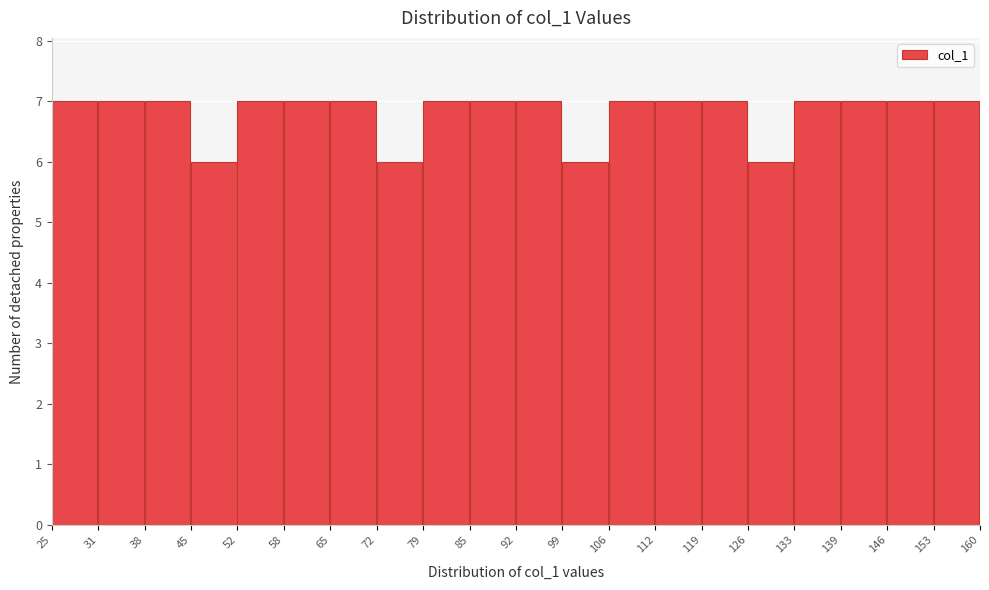

Reading left to right, transcribe this chart: for each bar, give the range it covers on the x-axis and its height. The values are not printed on the chart, so give them approximately, as read against the axis.

25 to 31: 7
31 to 38: 7
38 to 45: 7
45 to 52: 6
52 to 58: 7
58 to 65: 7
65 to 72: 7
72 to 79: 6
79 to 85: 7
85 to 92: 7
92 to 99: 7
99 to 106: 6
106 to 112: 7
112 to 119: 7
119 to 126: 7
126 to 133: 6
133 to 139: 7
139 to 146: 7
146 to 153: 7
153 to 160: 7